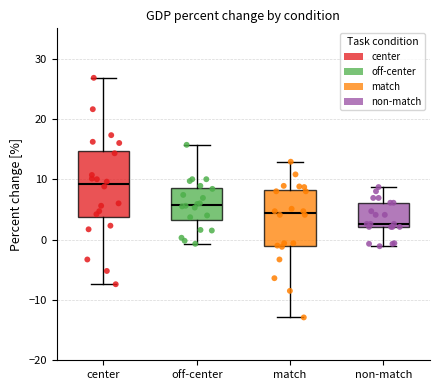

Which box is the tallest, from its lower edge to its upper edge?

center